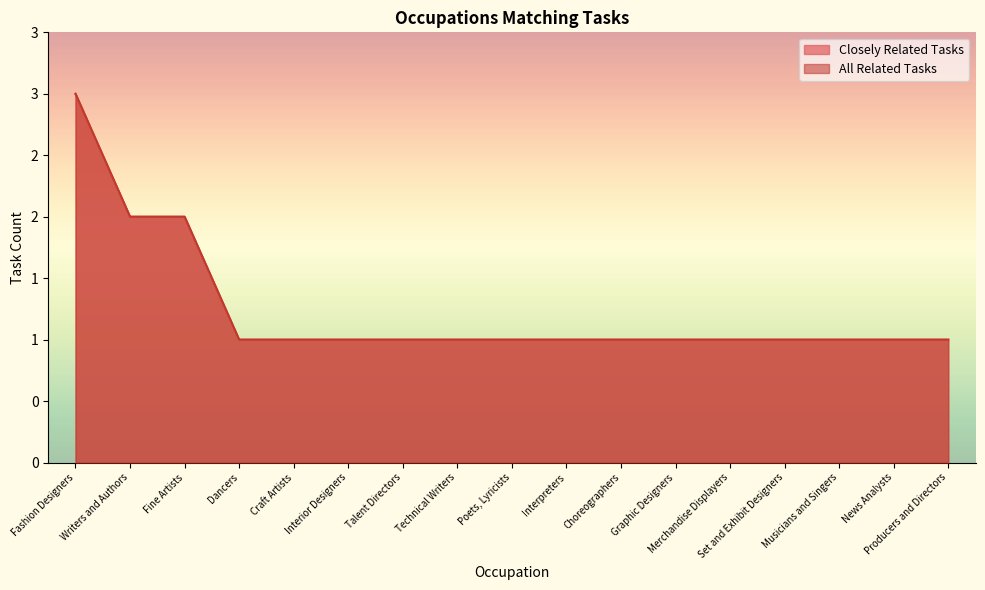

Which series changed the most between Fine Artists and Graphic Designers?

Closely Related Tasks